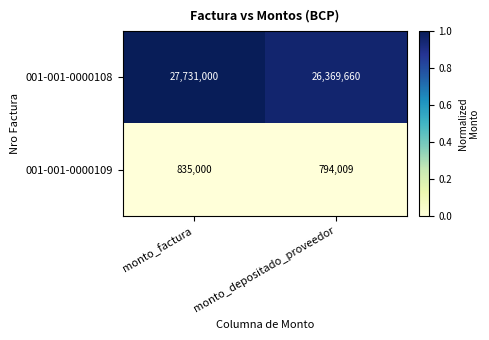

How many series are shown in this chart?

2